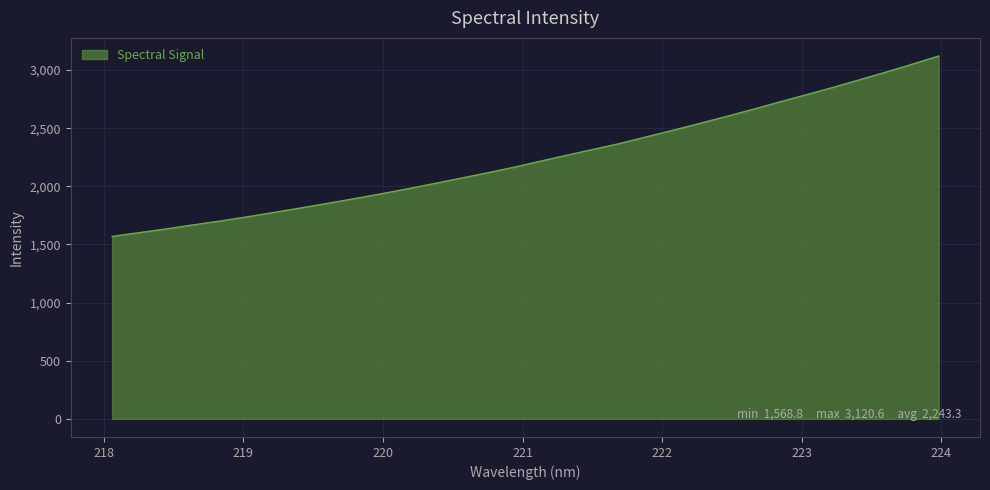

What is the minimum value shown in the chart?

1568.8